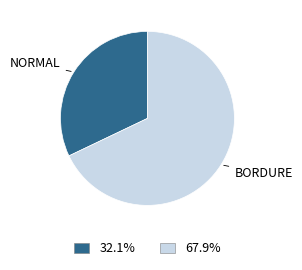

Does any single category account for the majority?

Yes